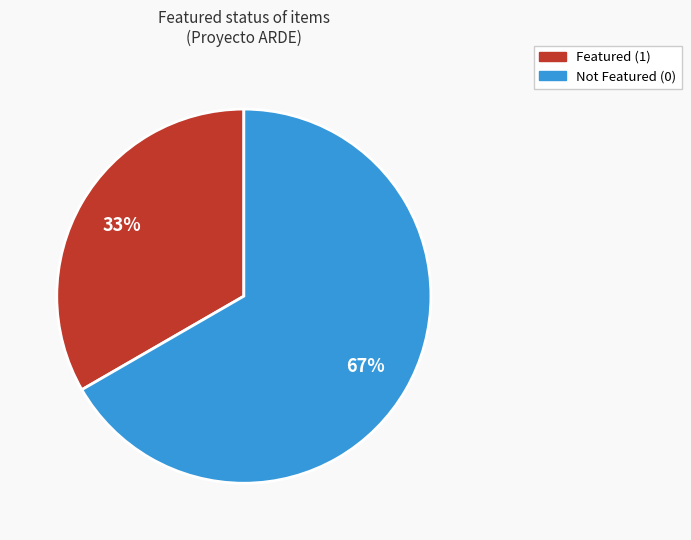

Is there a majority slice in this chart?

Yes